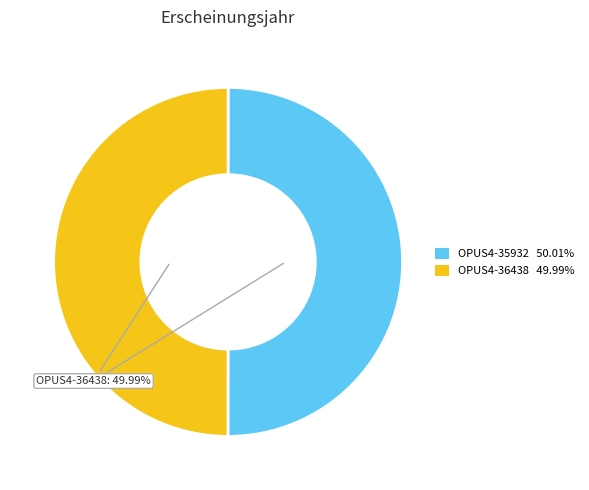

Combined, what portion of the pie is OPUS4-36438 and OPUS4-35932?

100.0%